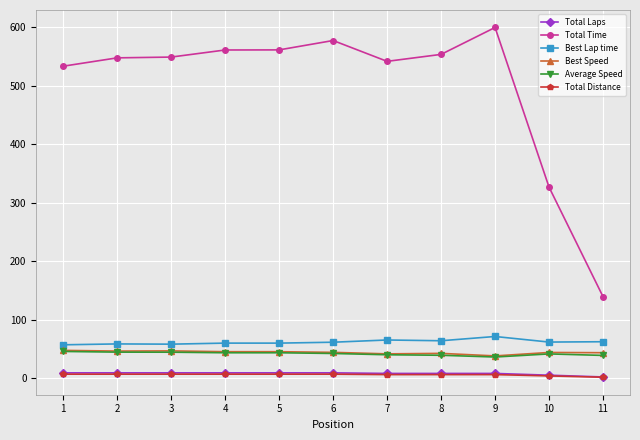

Which series has the largest total across all categories?

Total Time